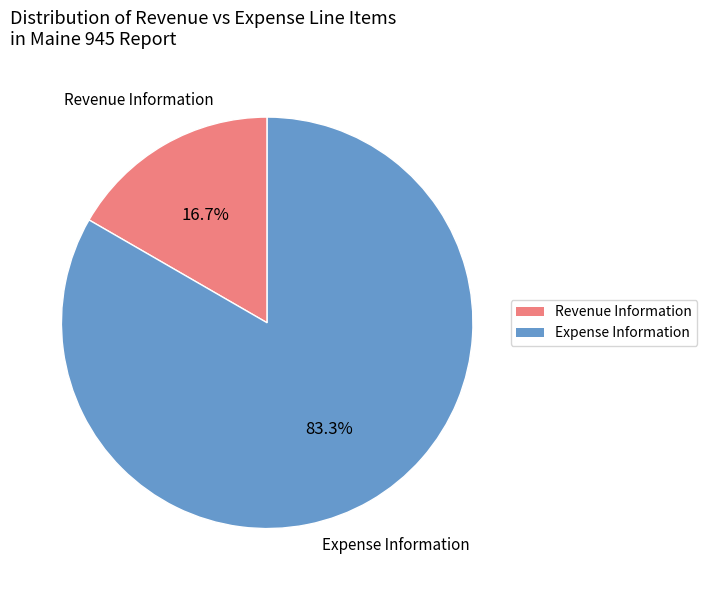

How many slices are in this pie chart?

2